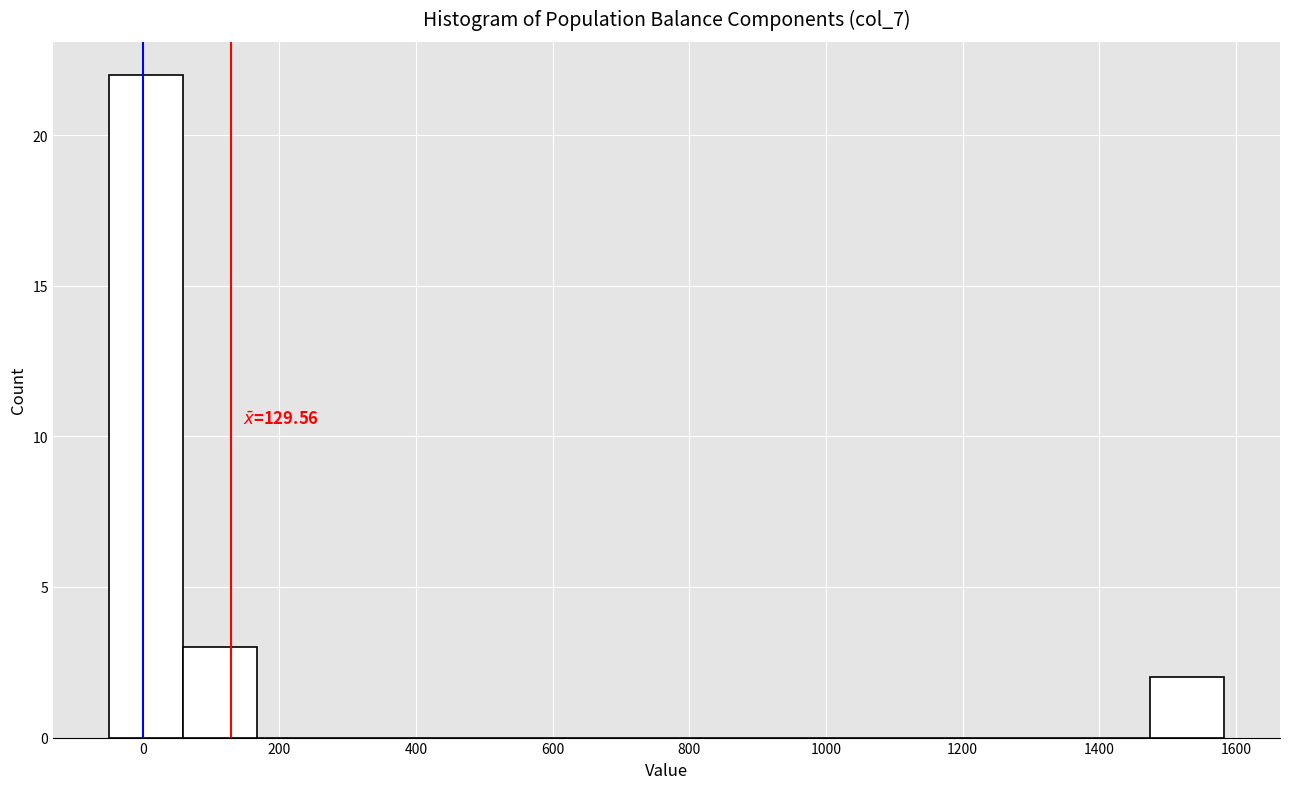

Over which range of the x-axis is the bar tallest?

-40 to 60